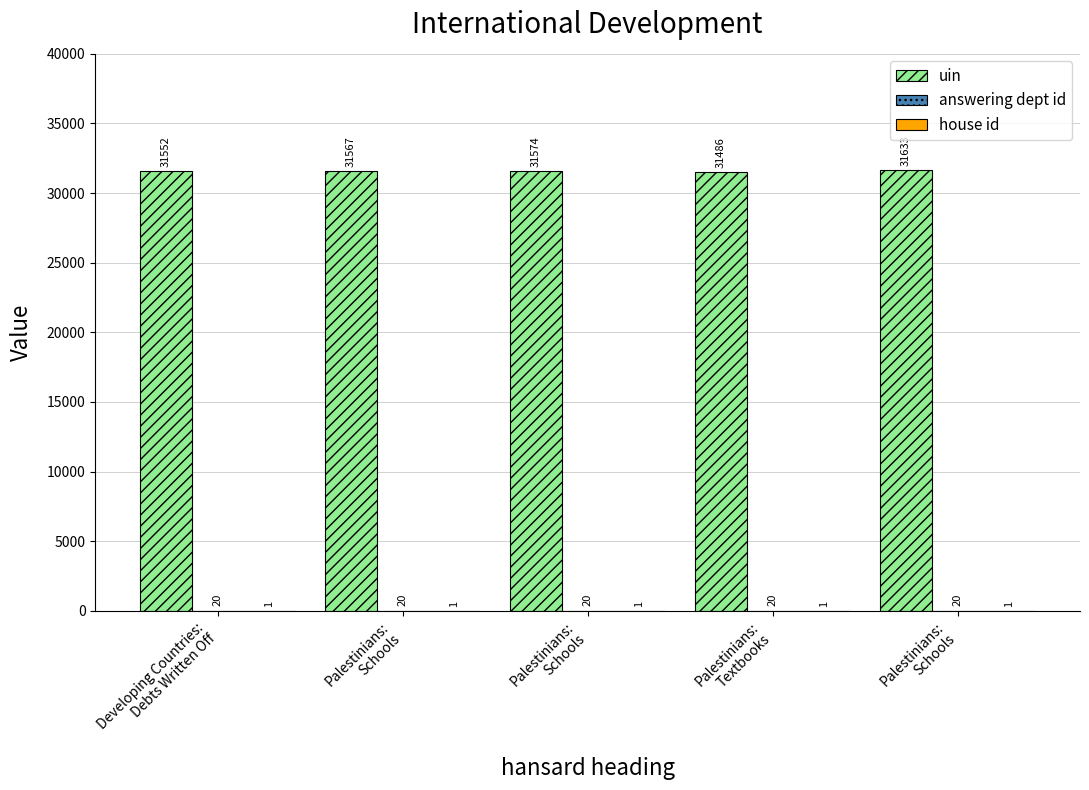

What is the difference between the maximum and second lowest values in the uin series?

81